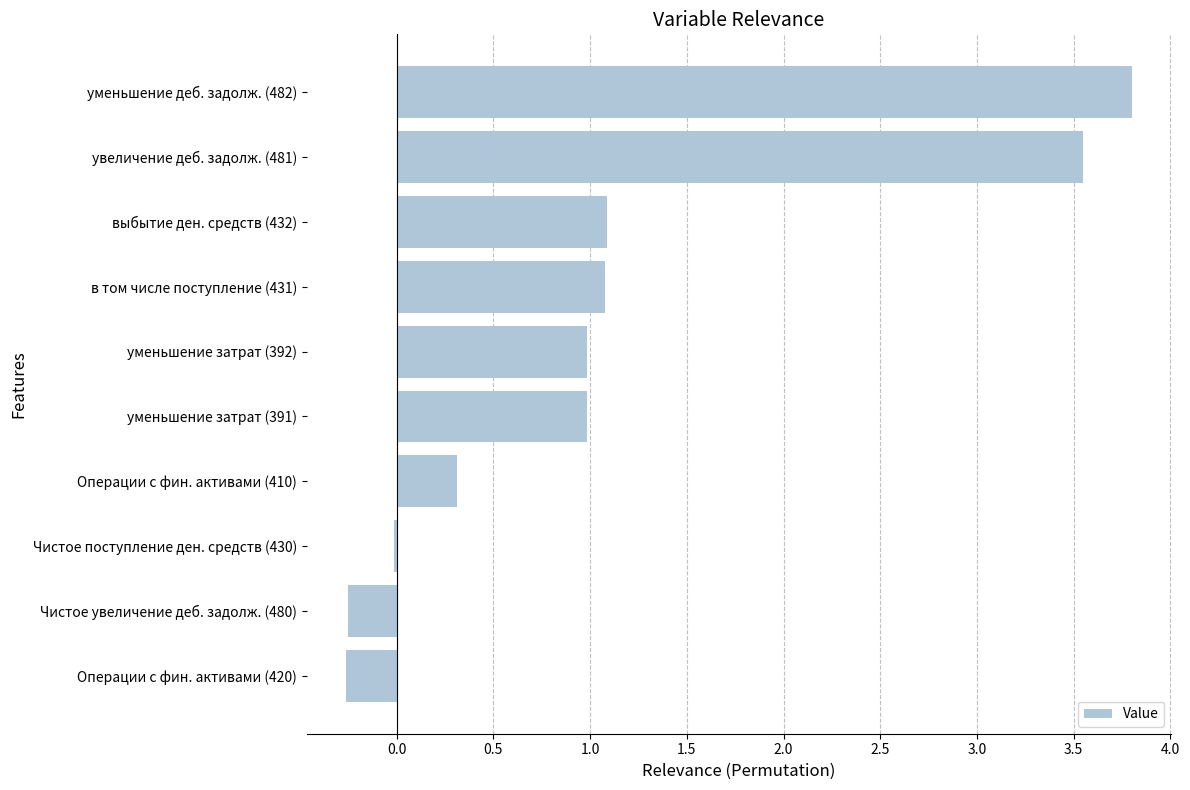

How many data points does each series have?

10